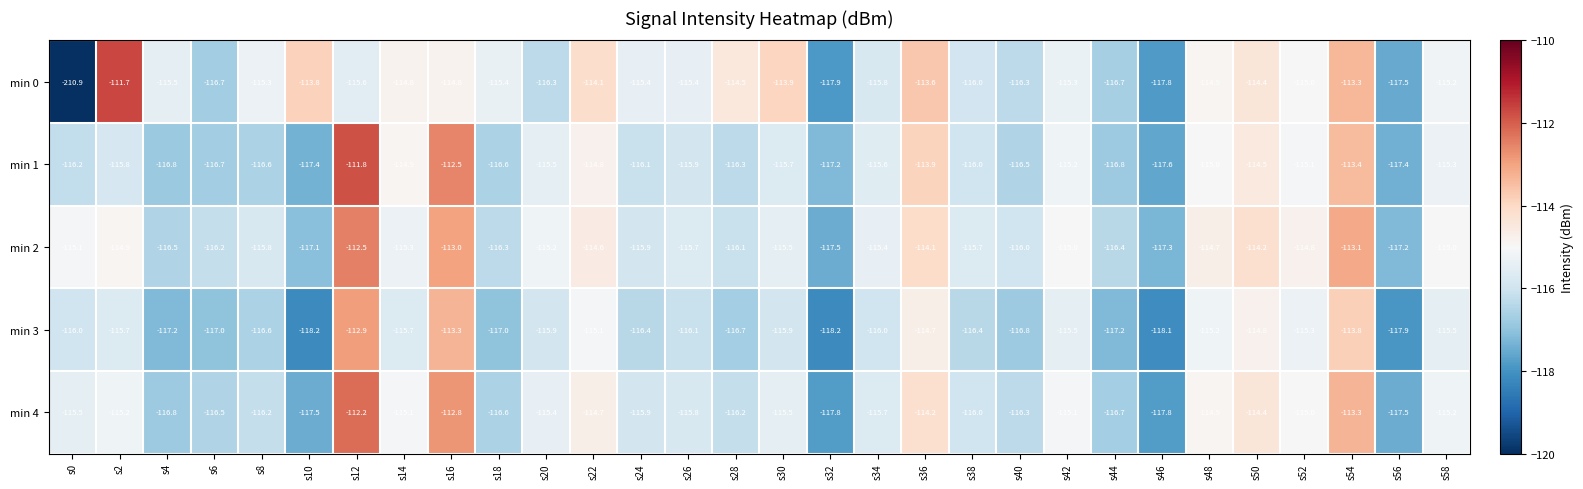

Which series has the widest spread of values?

min 0